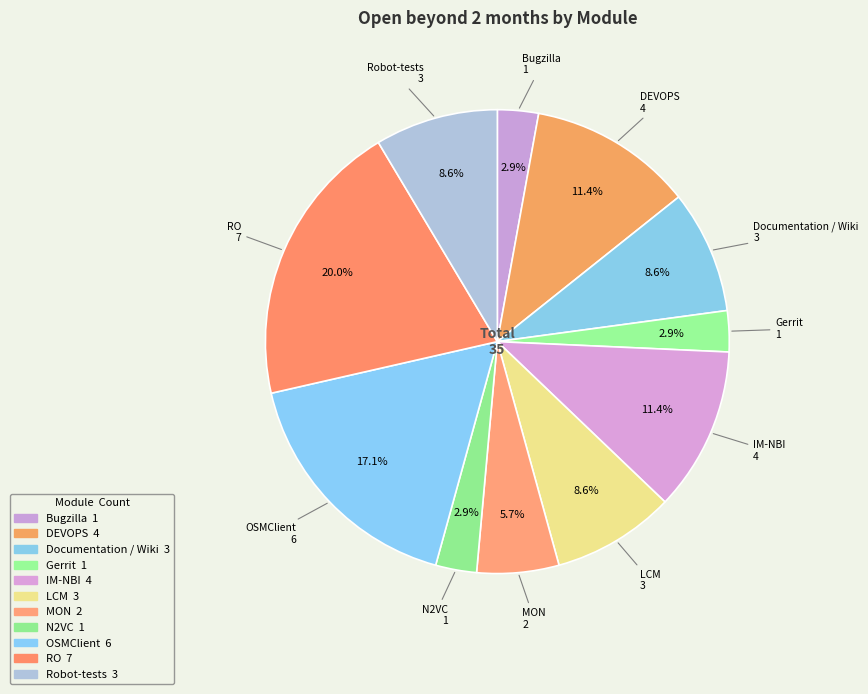

How many slices are in this pie chart?

11